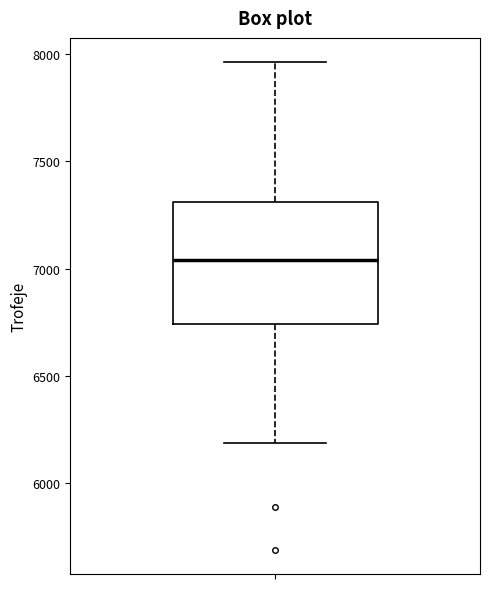

Where is the upper edge of the box on the y-axis? The values are not printed on the chart, so give them approximately, as read against the axis.

7300